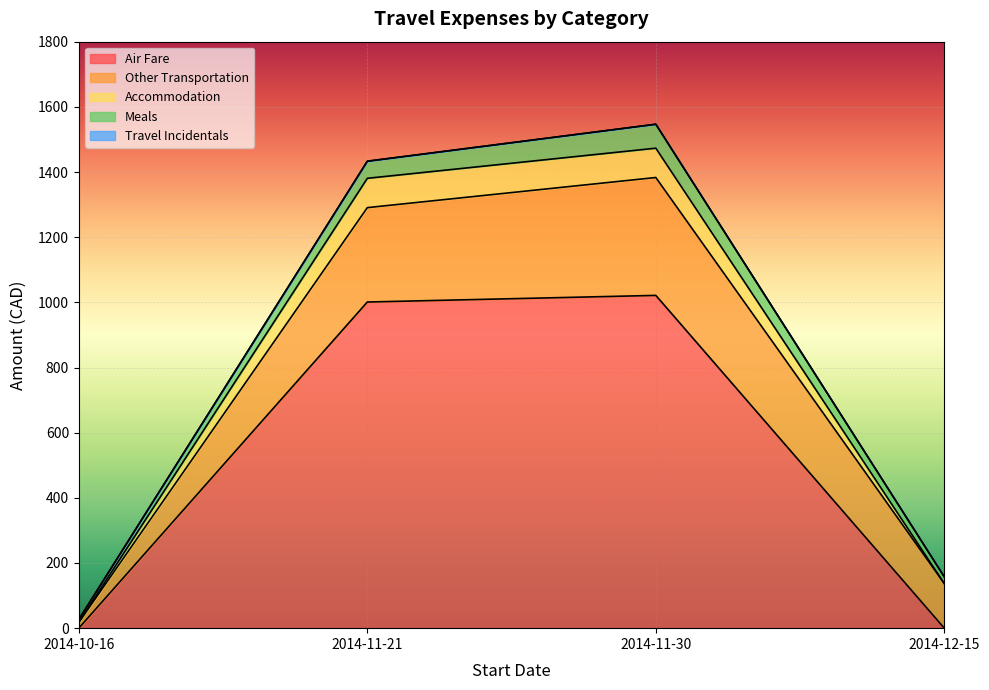

True or false: Accommodation has more than 0 points higher than both neighbors.

False